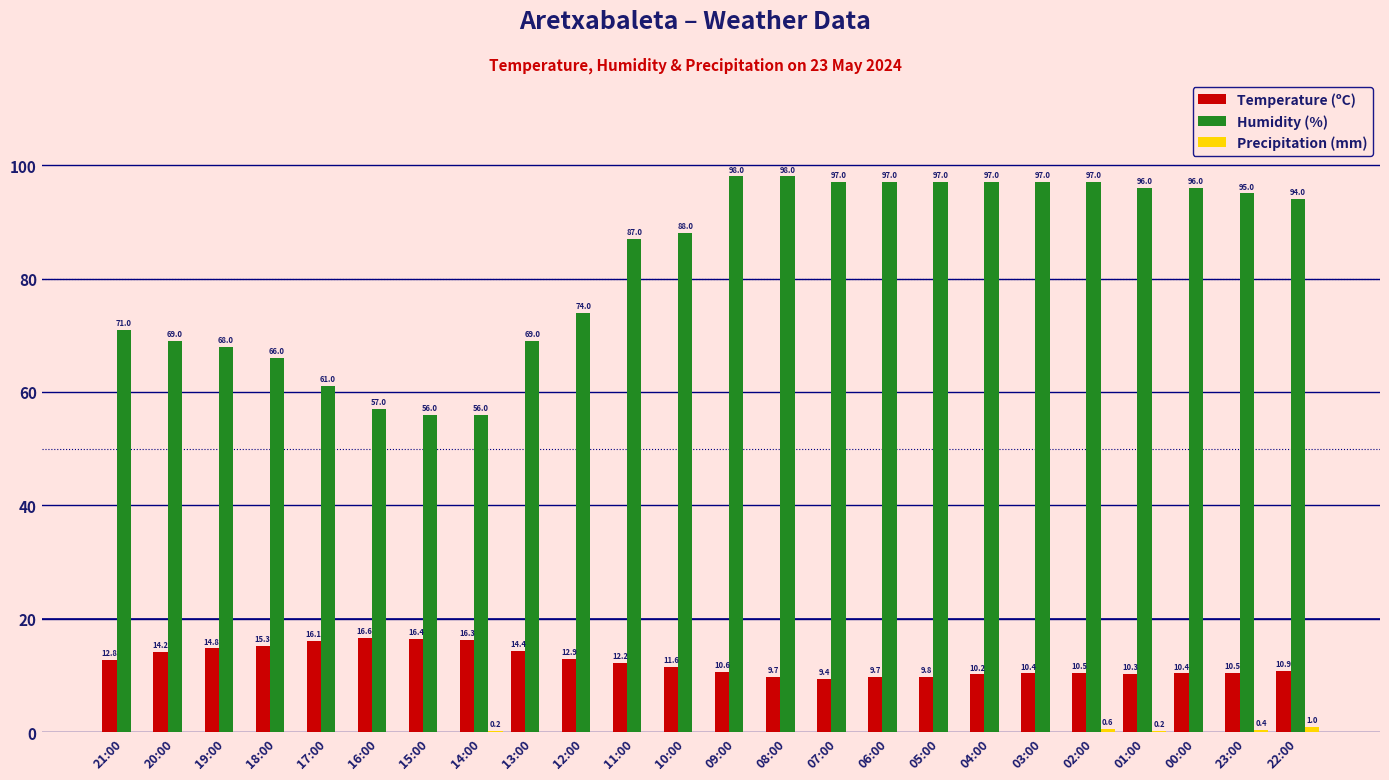

What is the maximum value shown in the chart?

98.0